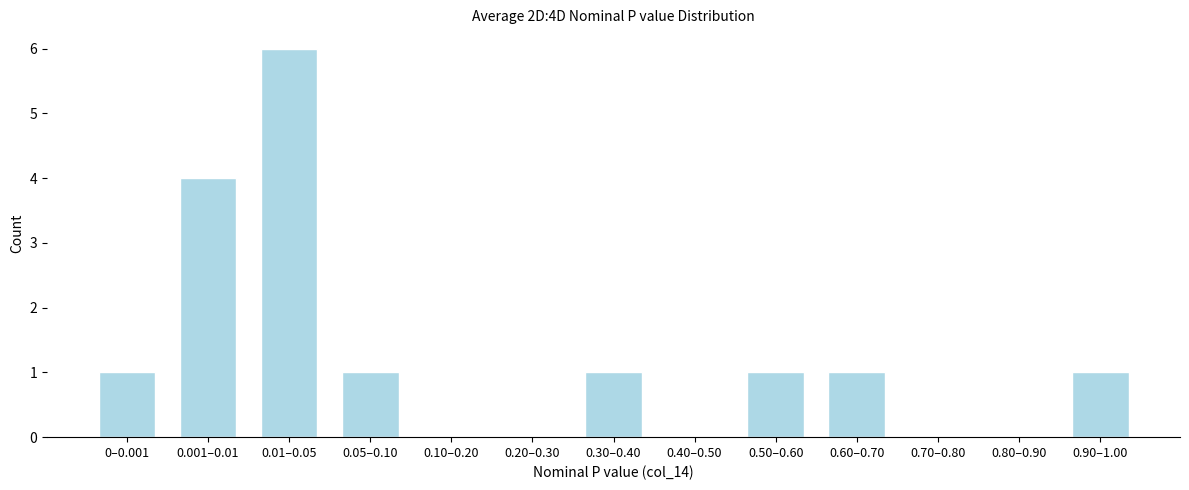

Reading right to left, what are all the values shown in this chart?

0.90–1.00=1	0.80–0.90=0	0.70–0.80=0	0.60–0.70=1	0.50–0.60=1	0.40–0.50=0	0.30–0.40=1	0.20–0.30=0	0.10–0.20=0	0.05–0.10=1	0.01–0.05=6	0.001–0.01=4	0–0.001=1